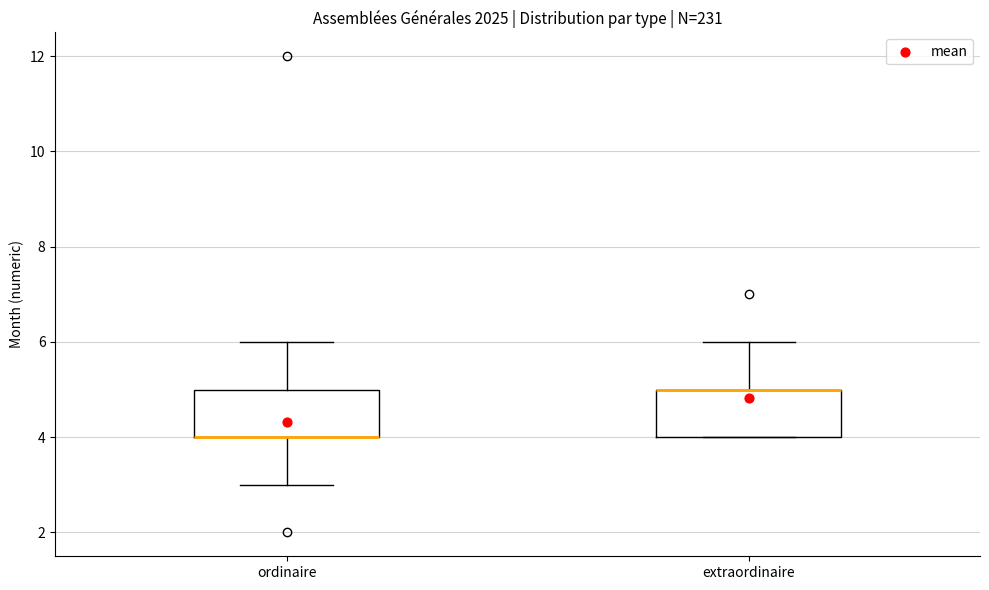

Reading left to right, read every box against the y-axis: the position of its median line, the range the box covers, and the ends of its whiskers. The values are not printed on the chart, so give them approximately, as read against the axis.

ordinaire: median 4 (drawn on the box's lower edge), box 4 to 5, whiskers 3 to 6
extraordinaire: median 5 (drawn on the box's upper edge), box 4 to 5, whiskers 4 to 6